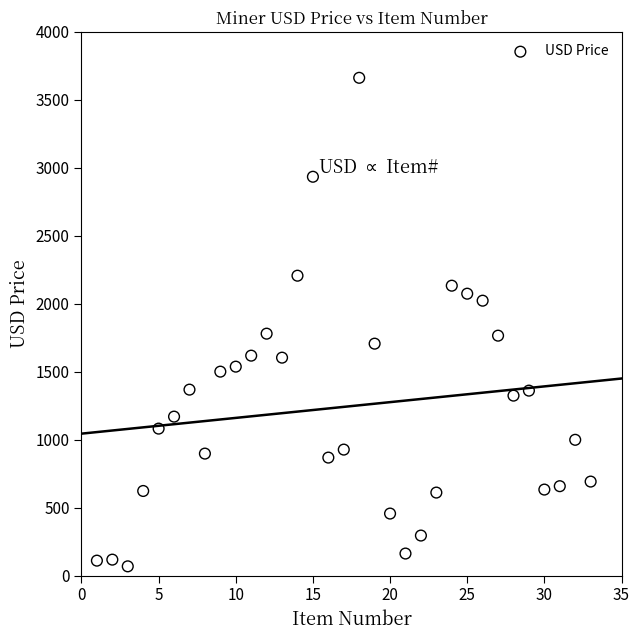

What is the range of X values (max minus min)?

32.0